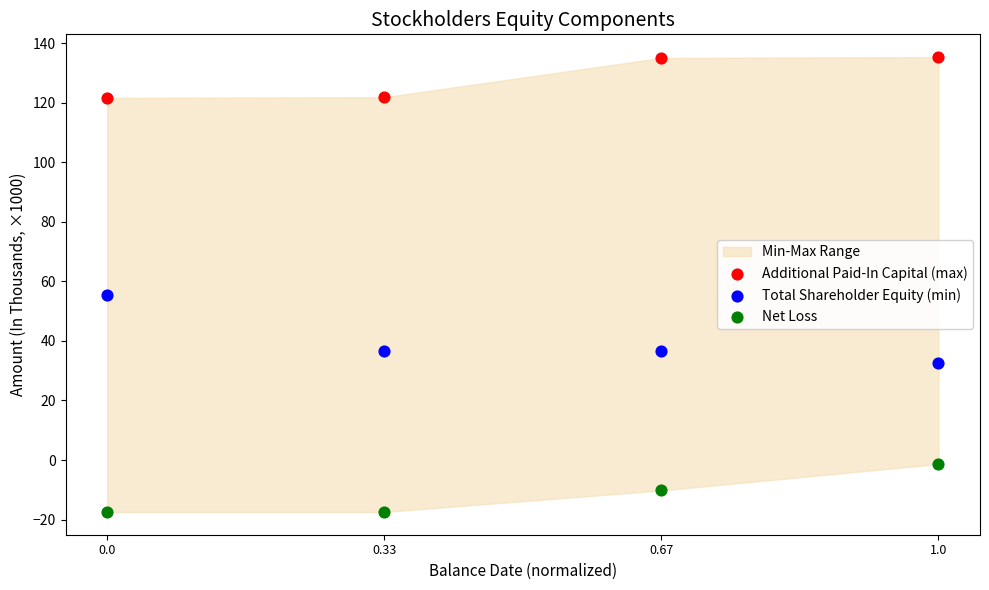

Across all series, what Y value is closest to 58?

55.4